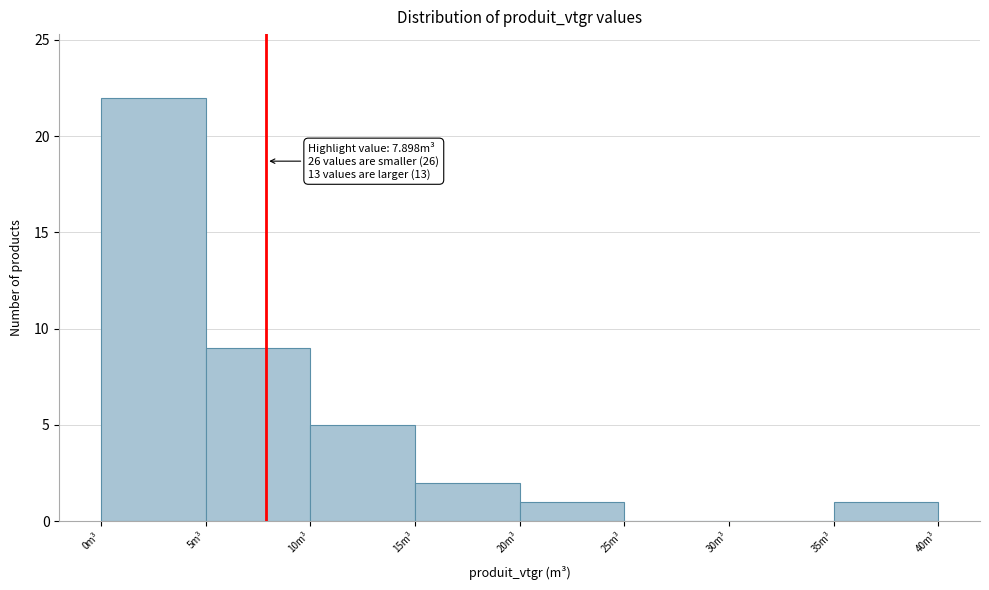

Over which range of the x-axis is the bar tallest?

0 to 5